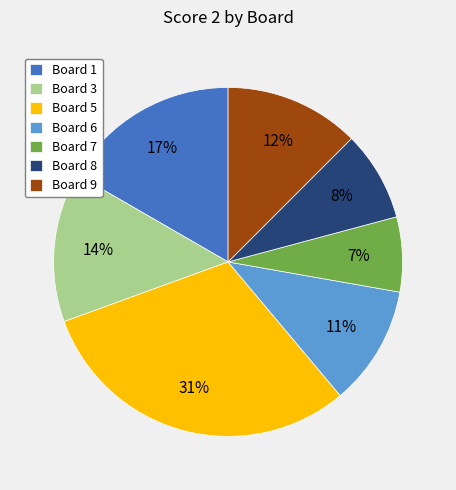

Rank the categories by value from lowest to highest.

Board 7, Board 8, Board 6, Board 9, Board 3, Board 1, Board 5